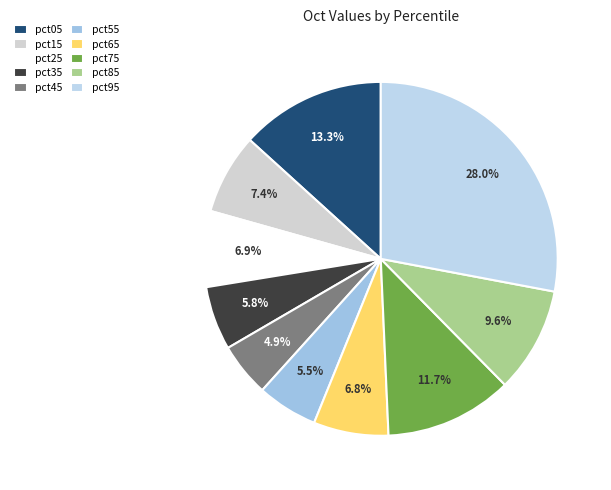

How many segments does this pie chart have?

10